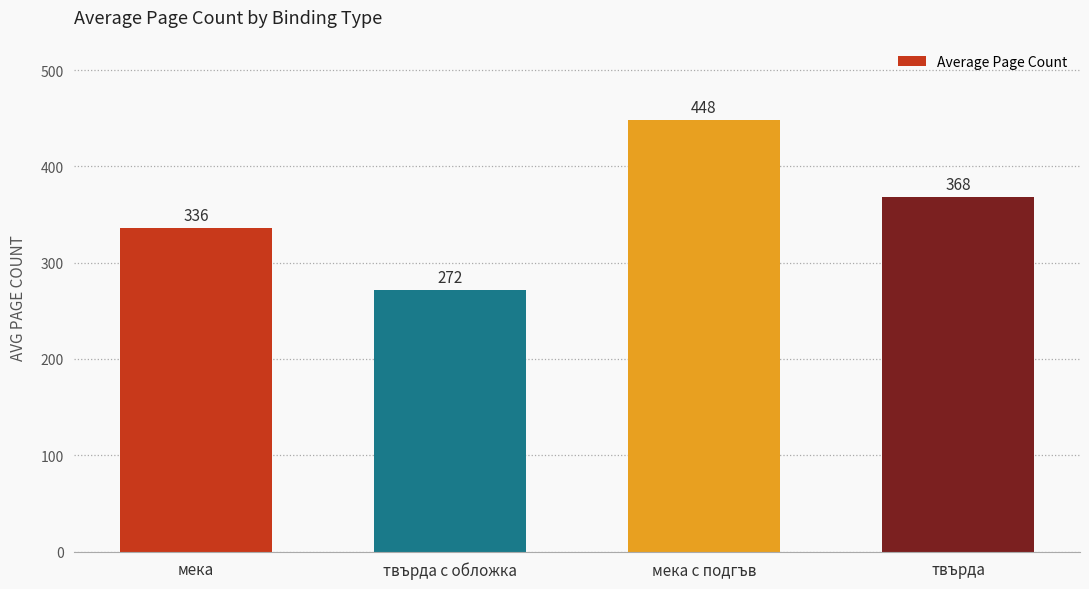

Which category has the lowest value across all series?

твърда с обложка